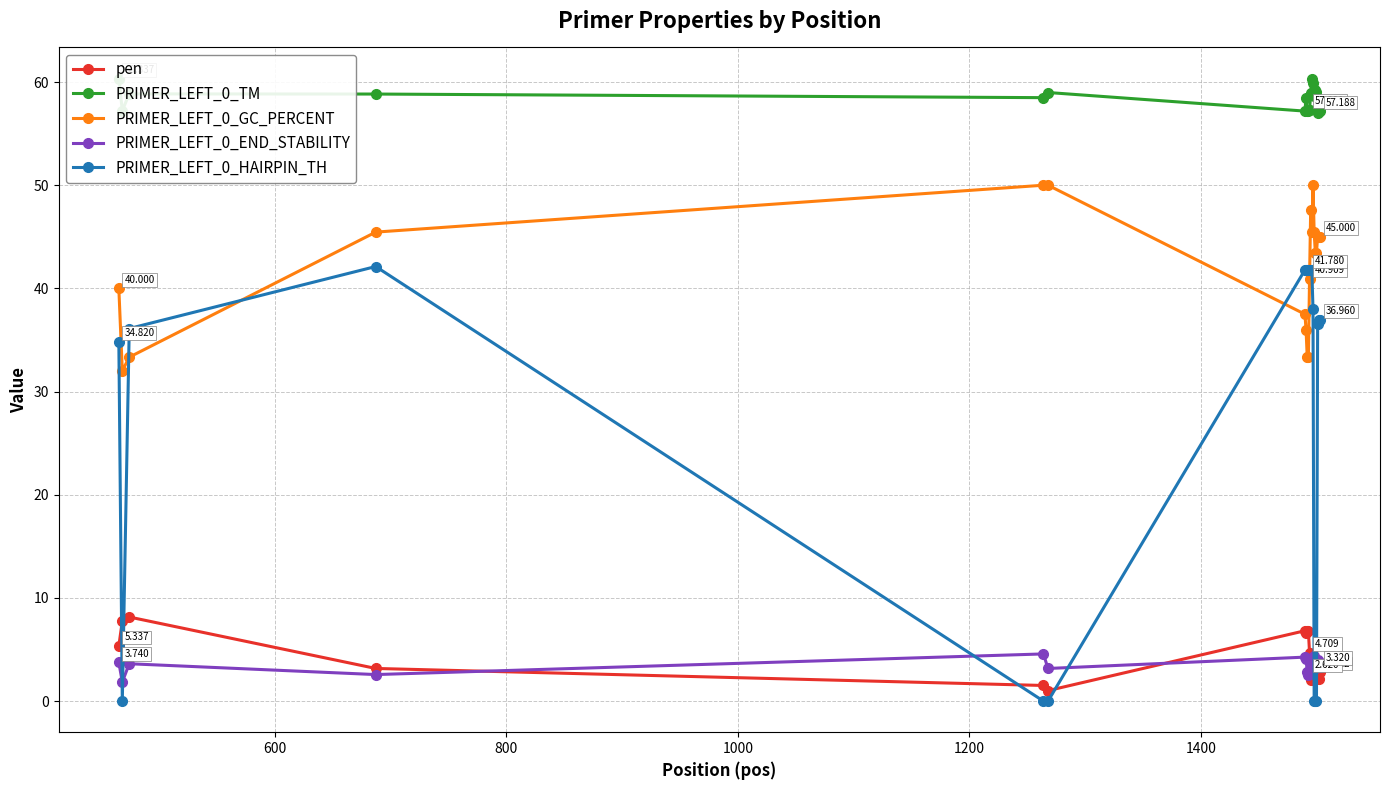

True or false: PRIMER_LEFT_0_GC_PERCENT has more than 1 points higher than both neighbors.

True